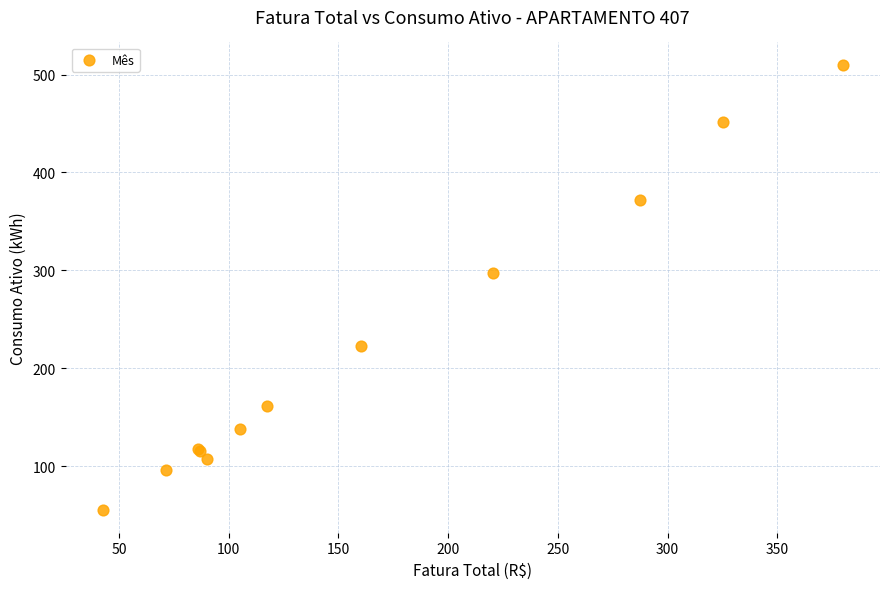

What Y value in the scatter plot is closest to 282?

297